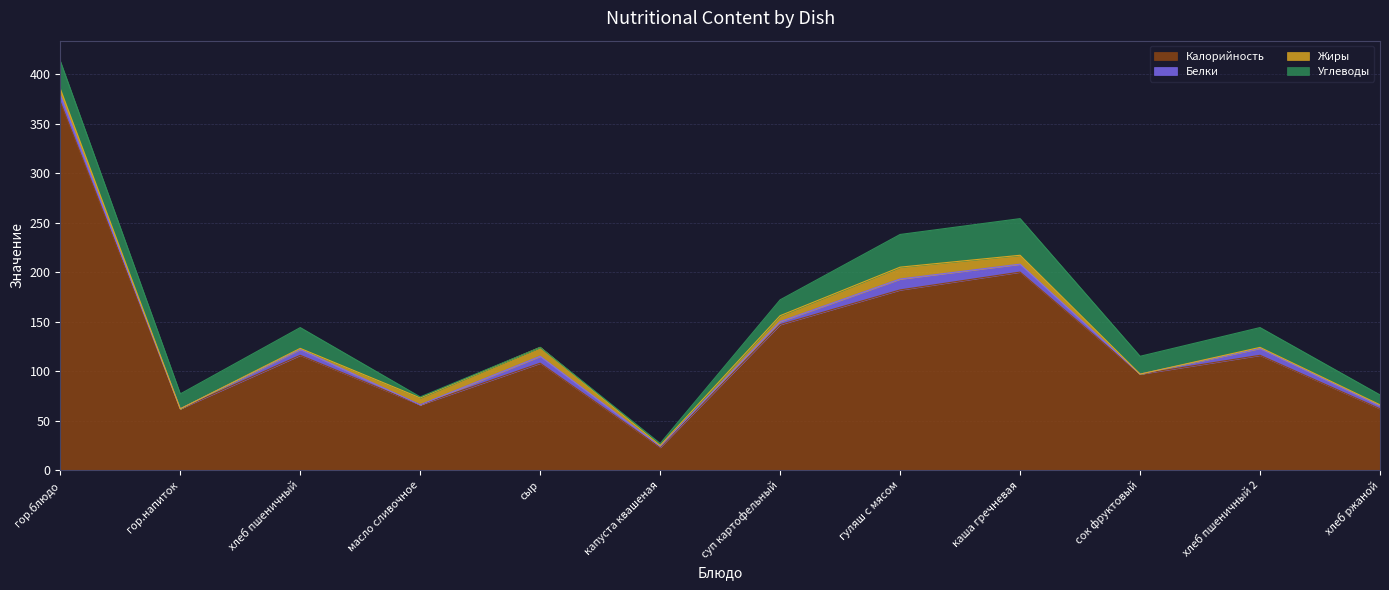

True or false: Жиры and Калорийность intersect in this chart.

False